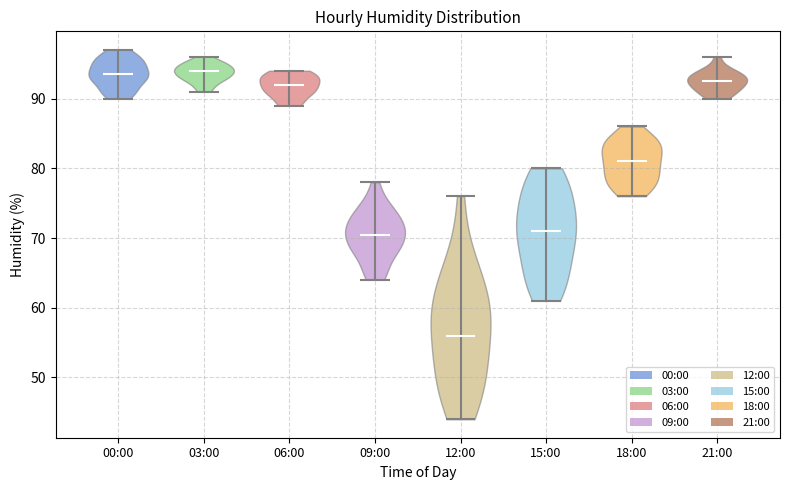

Which violin has the lowest median line?

12:00